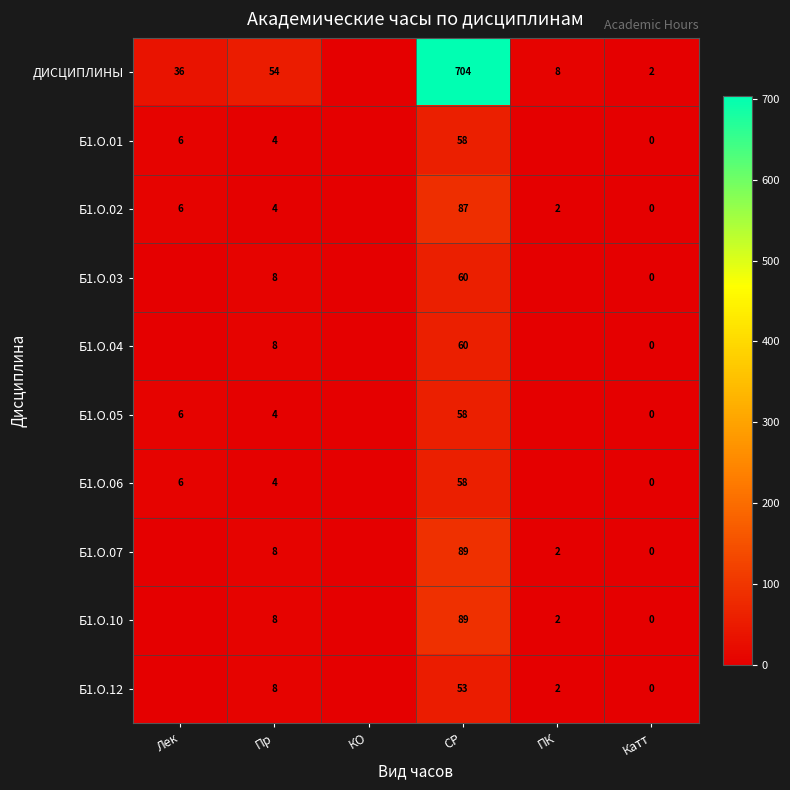

What is the total value across all series at СР?

1316